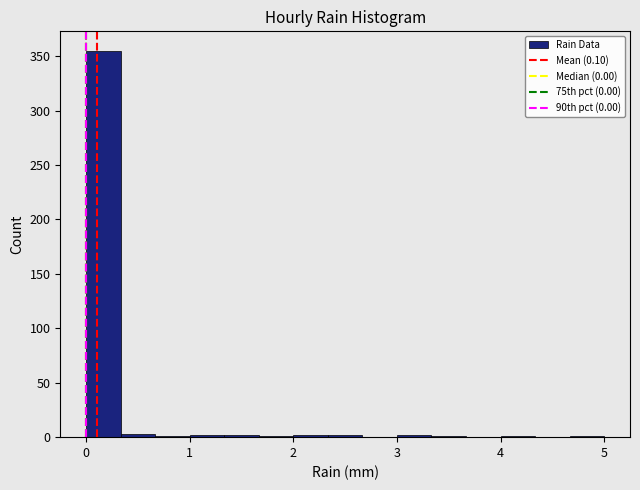

Around what value on the x-axis is the tallest bar? Give the approximate position of its centre, as read against the axis.

0.2